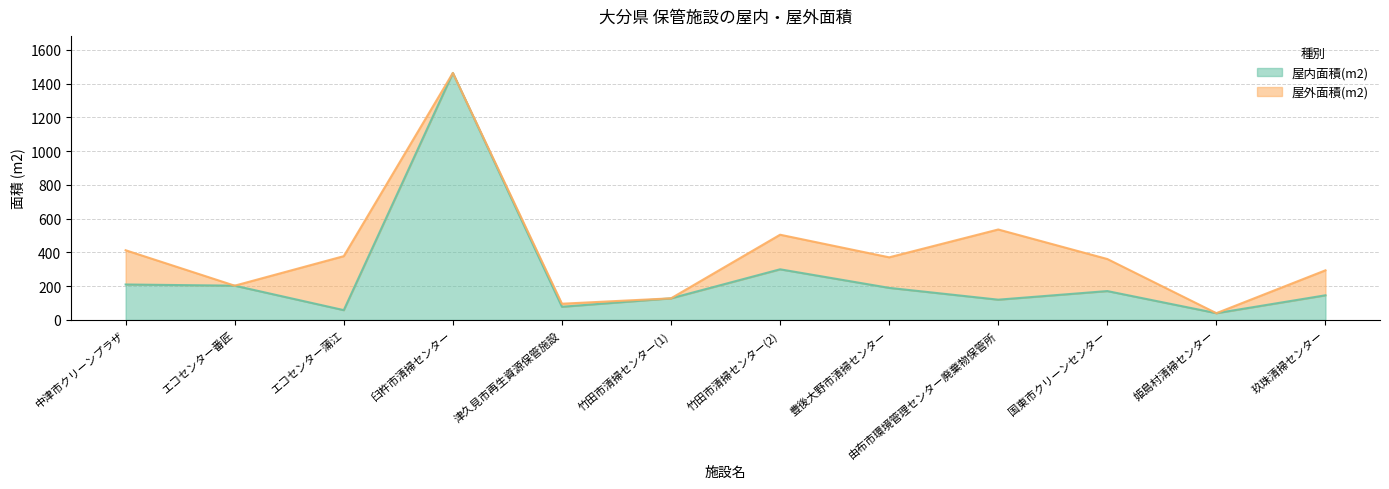

Where is the data nearest to the value 752?

竹田市清掃センター(2)